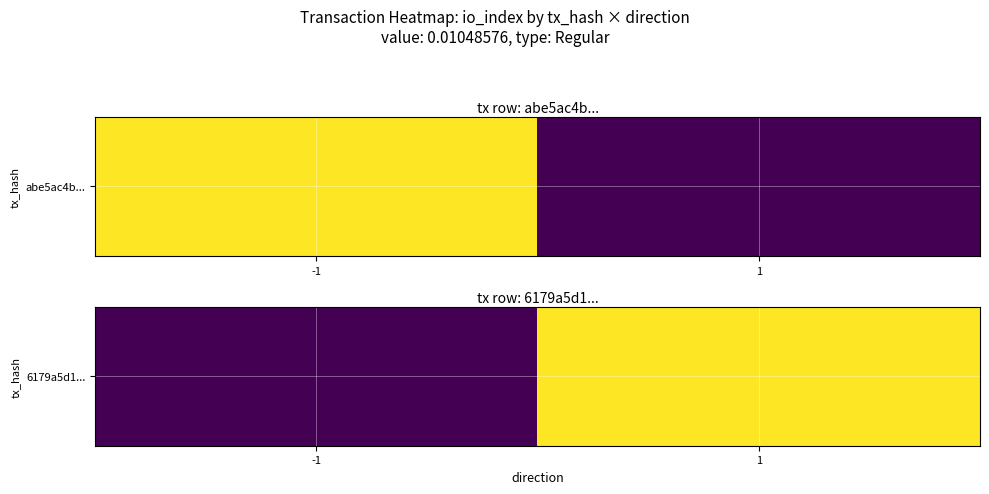

List the labels in order of value, smallest first.

-1, 1